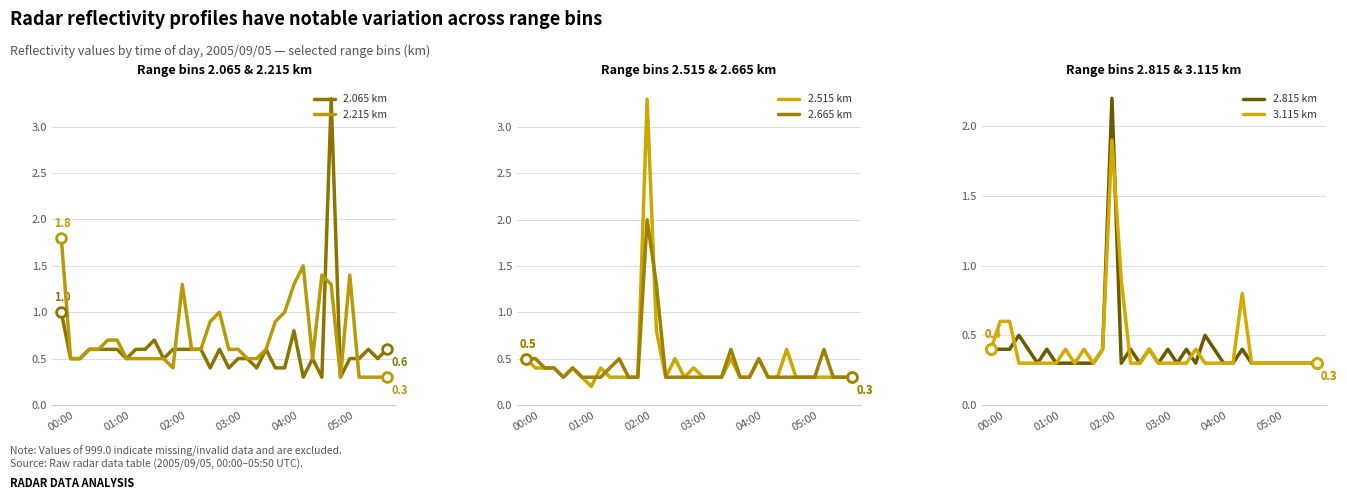

What is the approximate value of 2.215 km at 10?

0.5